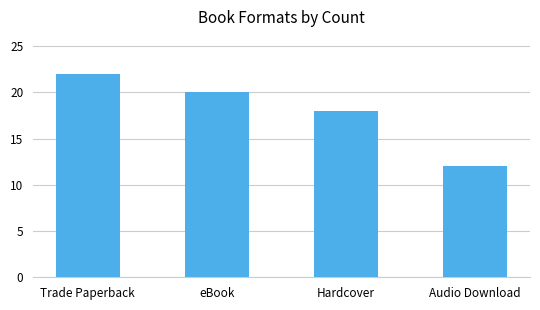

How many bars are there in total?

4